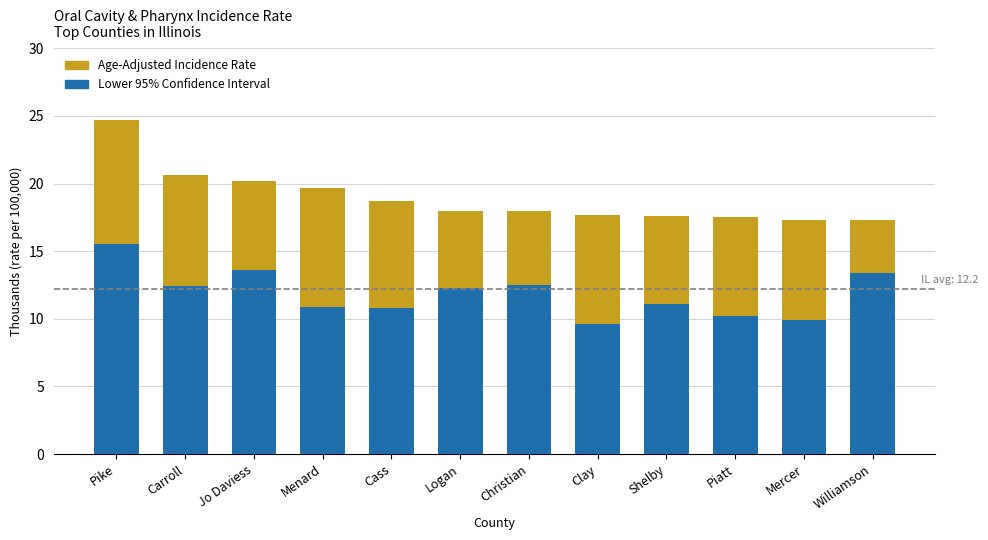

True or false: Age-Adjusted Incidence Rate has a value of 10.2 at Menard.

False